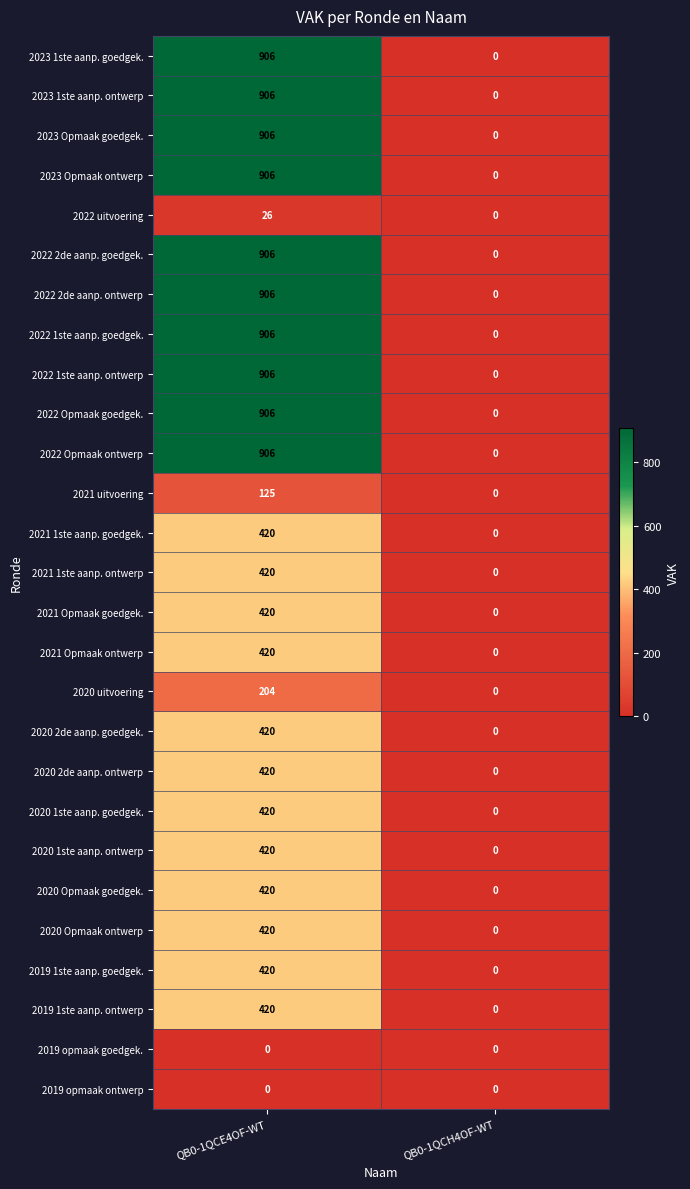

At which category is the sum across all series the highest?

QB0-1QCE4OF-WT